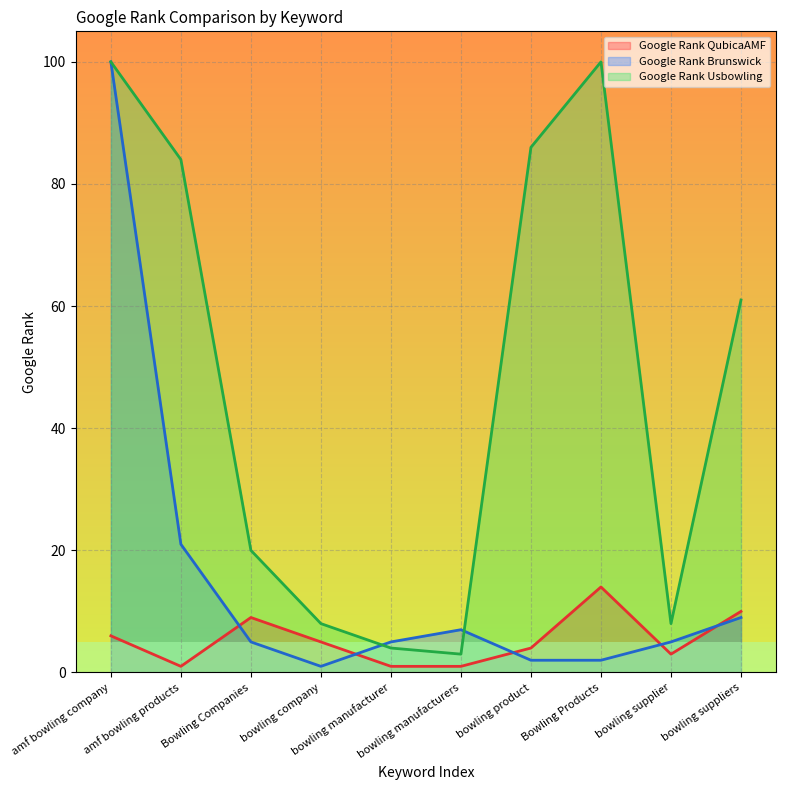

What is the difference between the second highest and second lowest values in the Google Rank QubicaAMF series?

9